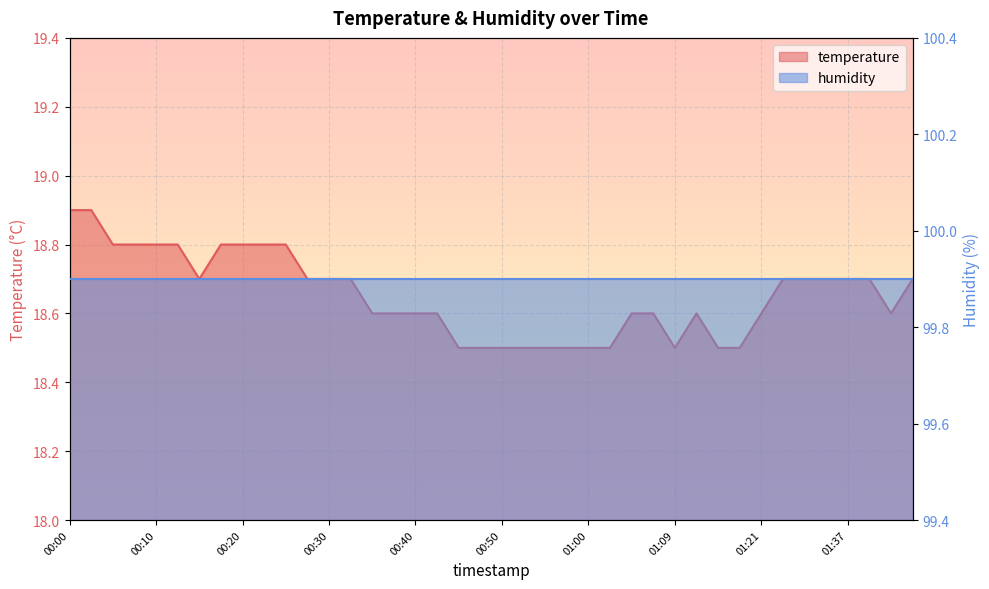

True or false: the data shows 10.2 at 00:07.

False